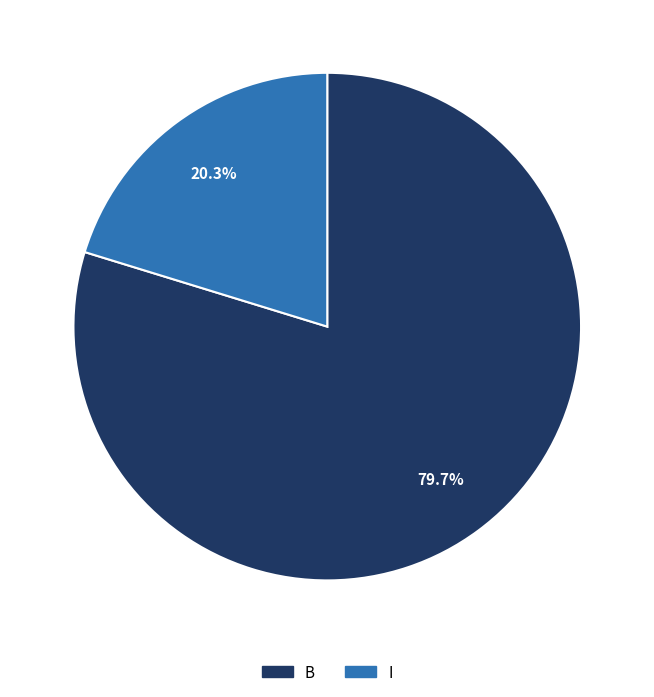

To the nearest percent, what is the difference between the largest and smallest slice percentages?

59%